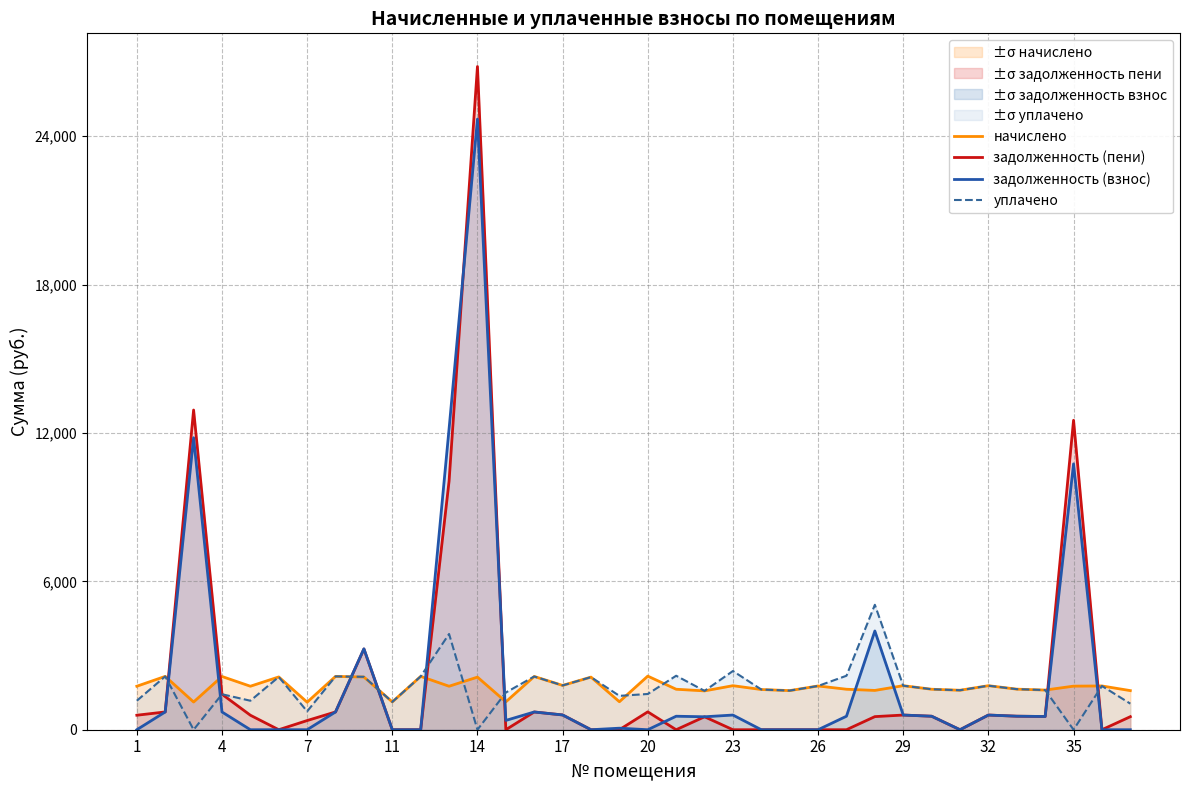

In уплачено, how many points are lower than both neighbors (excluding endpoints)?

11